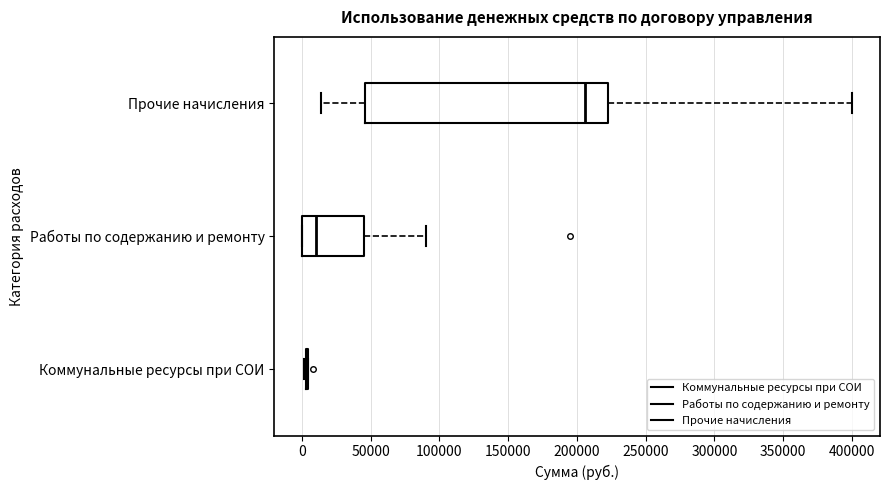

Reading bottom to top, read every box against the x-axis: the position of its median line, the range the box covers, and the ends of its whiskers. The values are not printed on the chart, so give them approximately, as read against the axis.

Коммунальные ресурсы при СОИ: box collapsed to a line at 5000, whiskers 0 to 5000
Работы по содержанию и ремонту: median 10000, box 0 to 45000, whiskers 0 to 90000
Прочие начисления: median 205000, box 45000 to 225000, whiskers 15000 to 400000